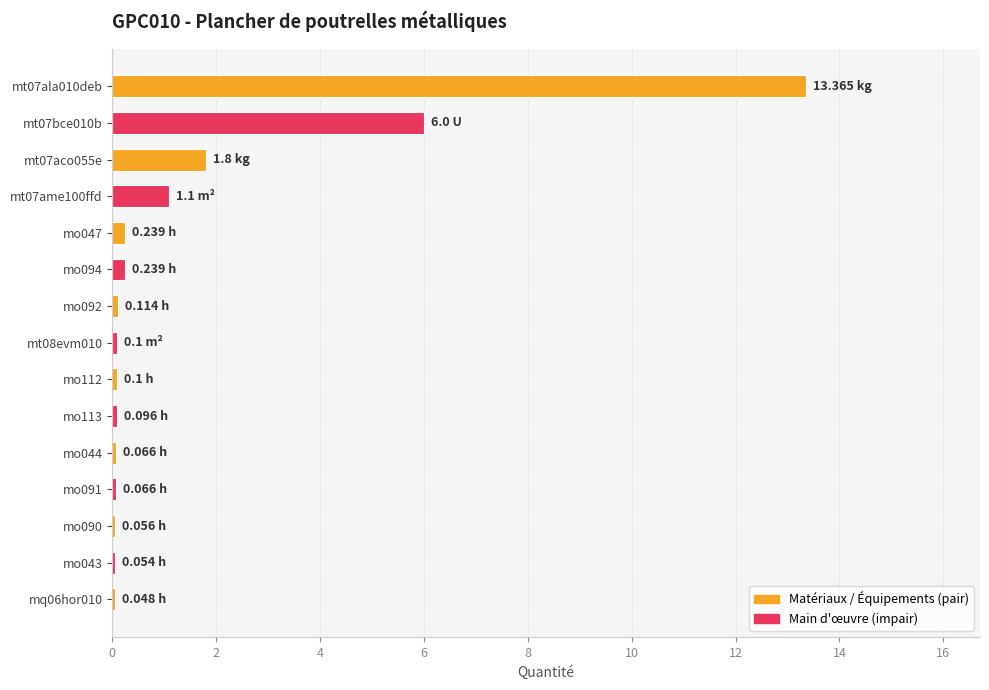

What is the sum of all values?

23.4